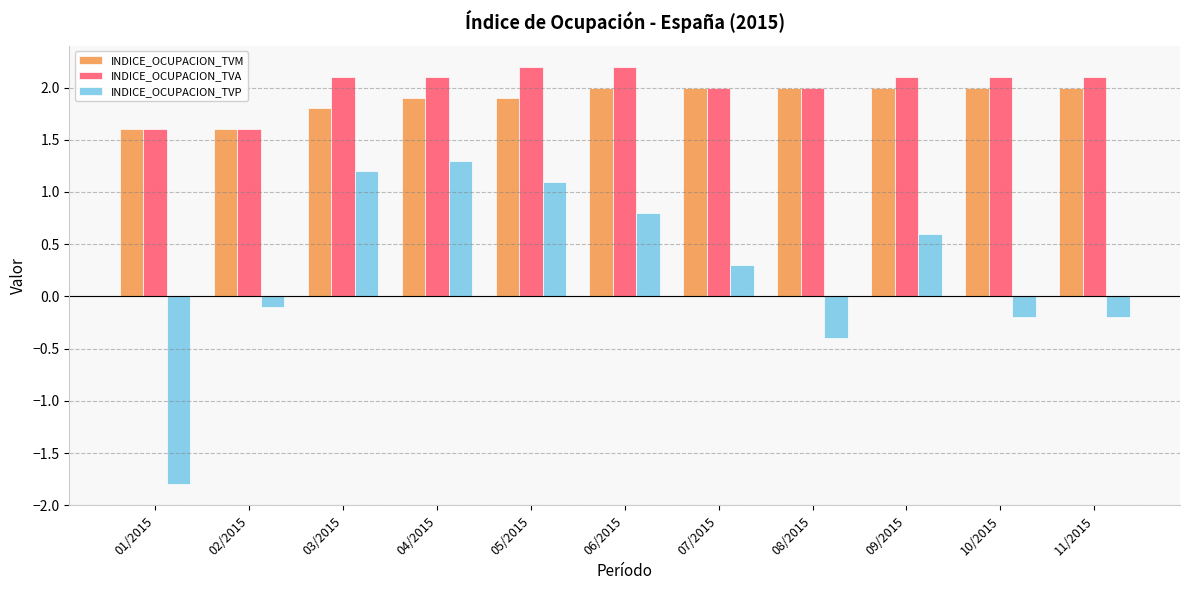

Where does the INDICE_OCUPACION_TVA series first go above 2?

03/2015